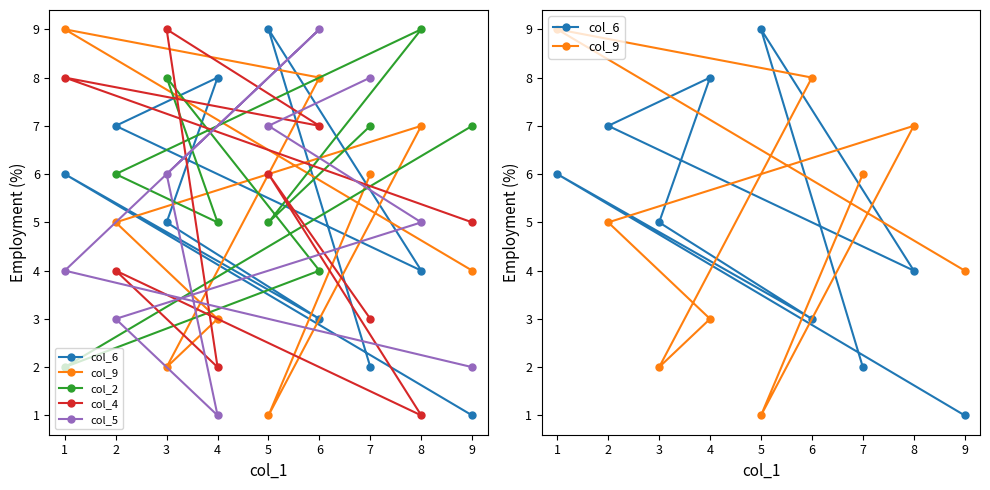

What is the average value of the col_6 series?

5